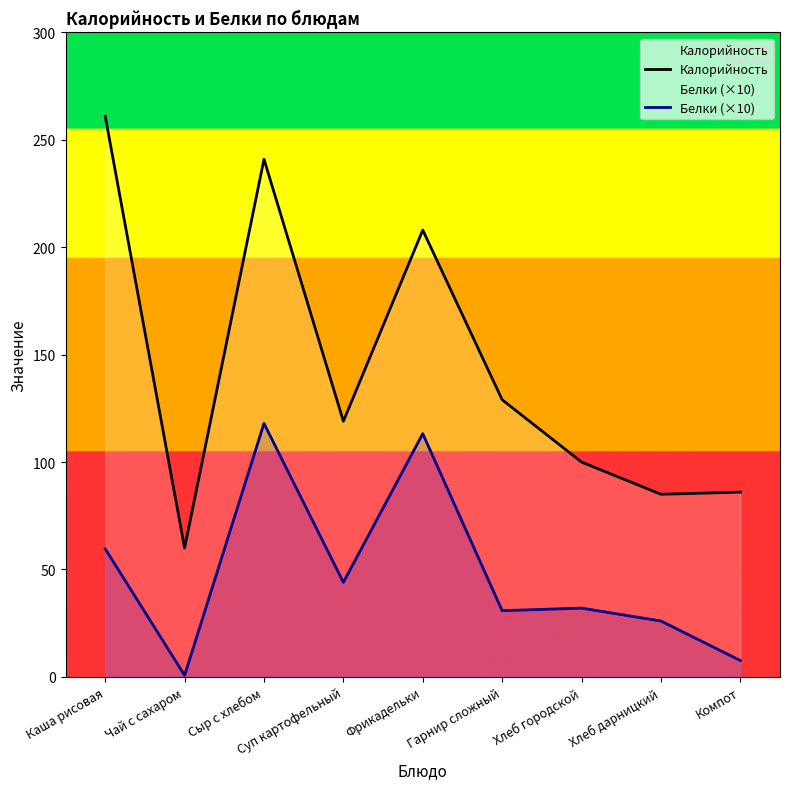

Reading left to right, transcribe all the data shown in this chart.

Калорийность: Каша рисовая=261.0	Чай с сахаром=60.0	Сыр с хлебом=241.0	Суп картофельный=119.0	Фрикадельки=208.0	Гарнир сложный=129.0	Хлеб городской=100.0	Хлеб дарницкий=85.0	Компот=86.0
Белки (×10): Каша рисовая=59.6	Чай с сахаром=0.7	Сыр с хлебом=118.0	Суп картофельный=44.0	Фрикадельки=113.2	Гарнир сложный=30.8	Хлеб городской=32.0	Хлеб дарницкий=26.0	Компот=7.6